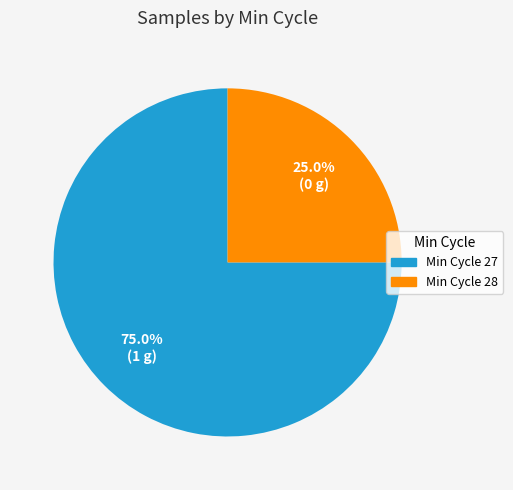

What is the ratio of the value at Min Cycle 28 to the value at Min Cycle 27?

0.3